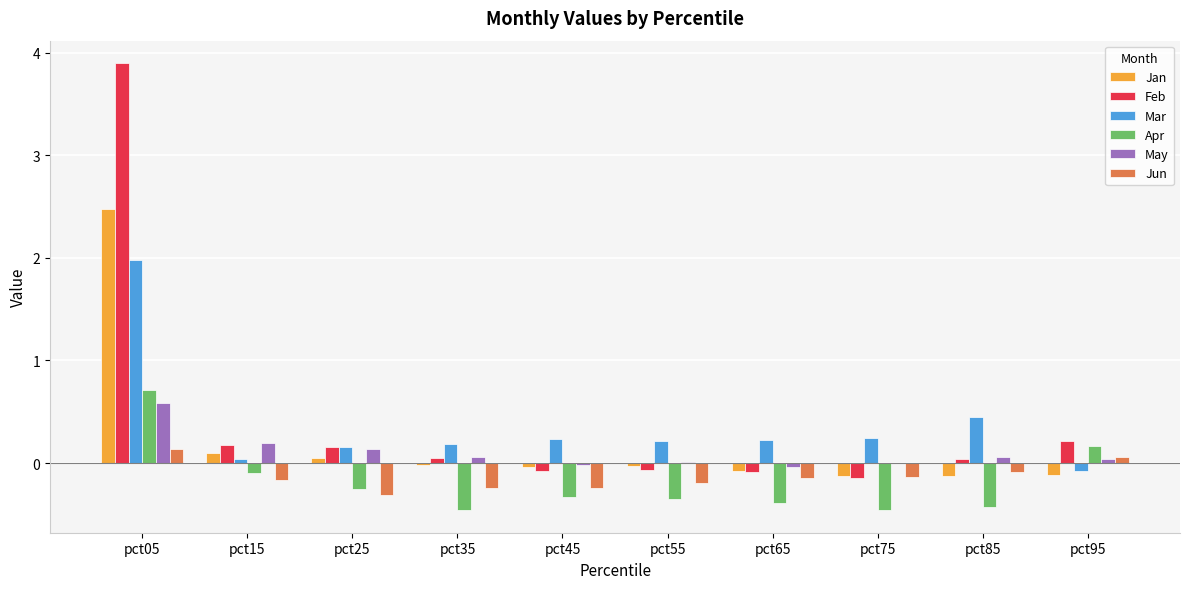

What are all the series names shown in the legend?

Jan, Feb, Mar, Apr, May, Jun